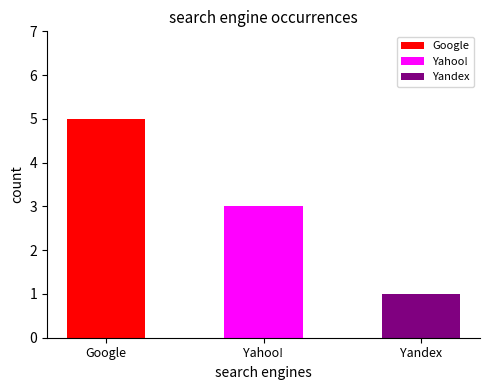

Approximately how many times larger is the value at Yahoo! compared to Google?

0.6